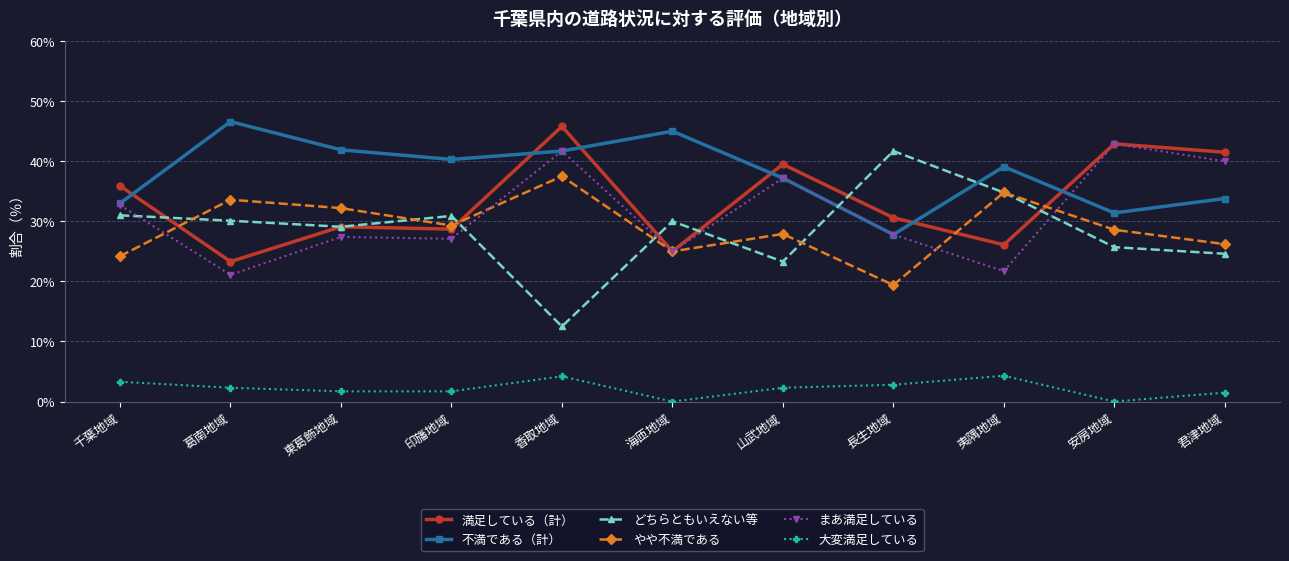

How many lines are shown in the chart?

6